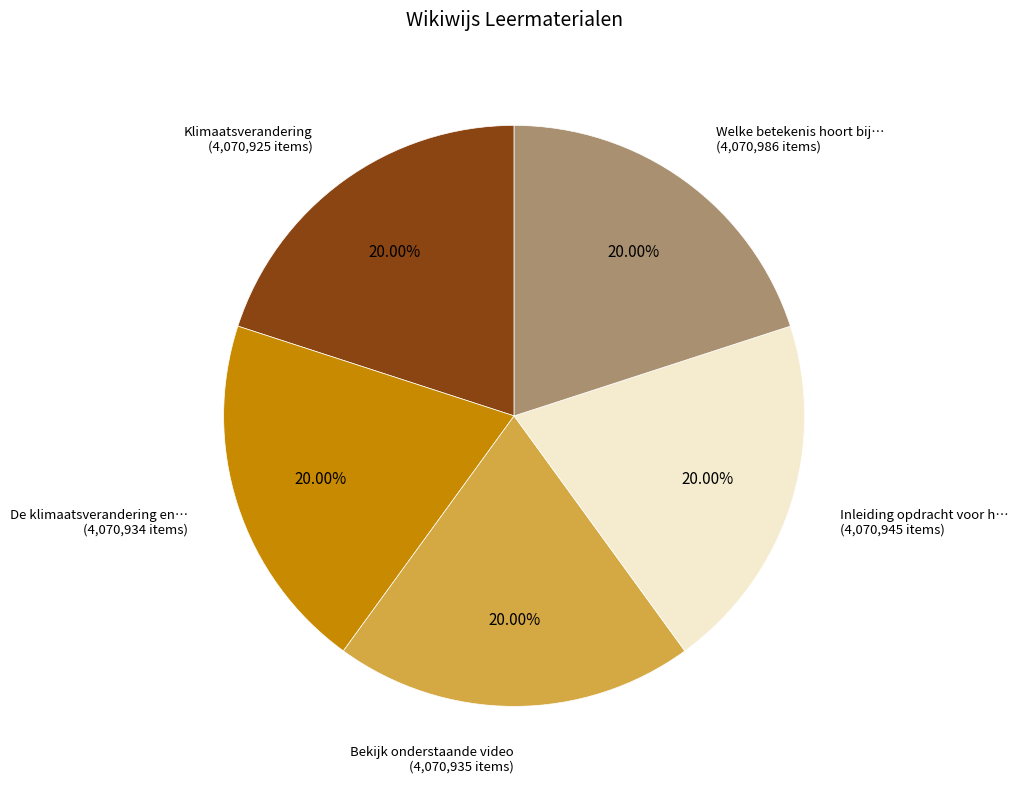

How many segments does this pie chart have?

5